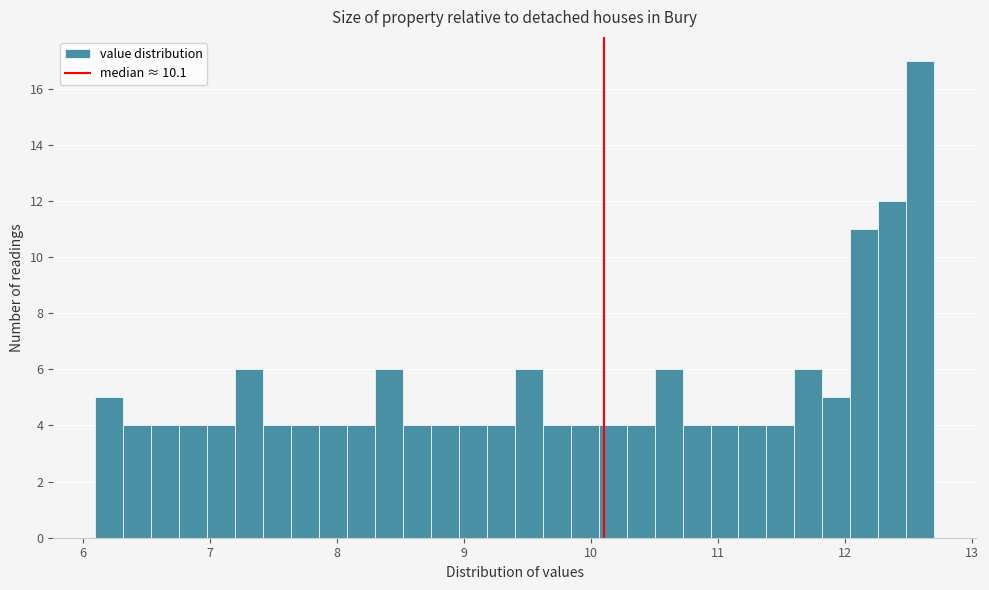

Around what value on the x-axis is the tallest bar? Give the approximate position of its centre, as read against the axis.

12.6